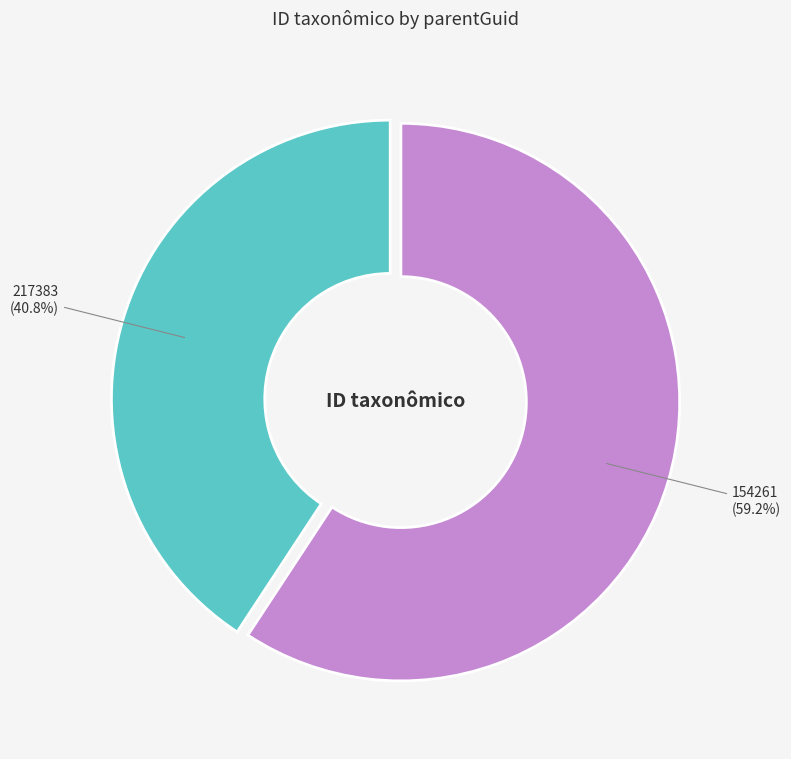

To the nearest percent, what is the combined percentage of 217383 and 154261?

100%